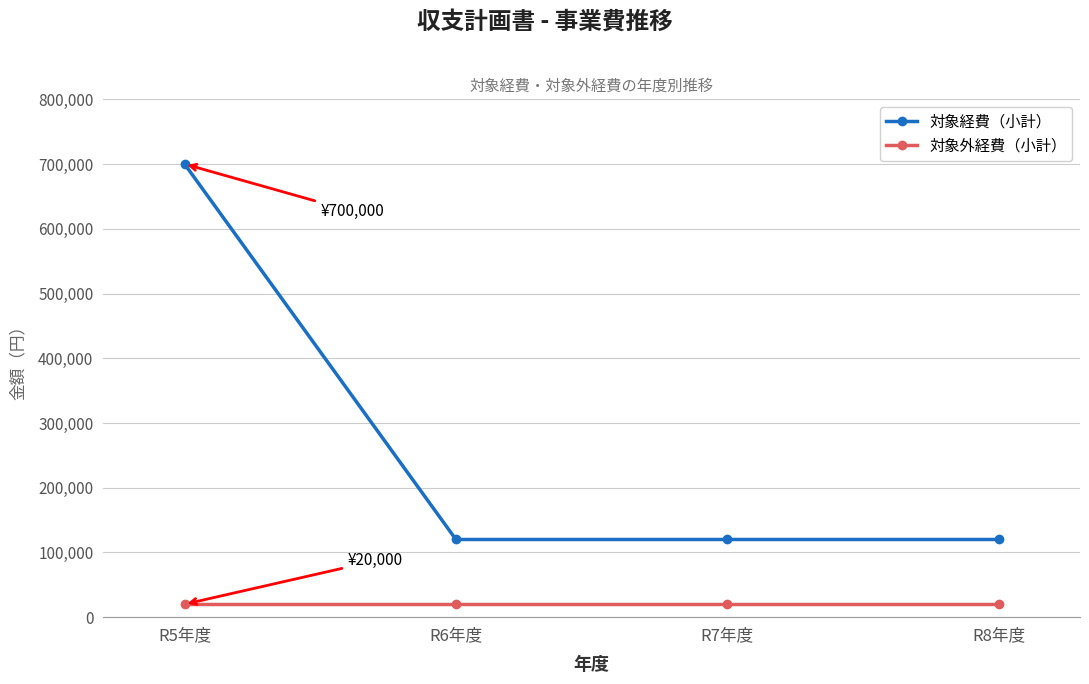

At which category is the sum across all series the highest?

R5年度